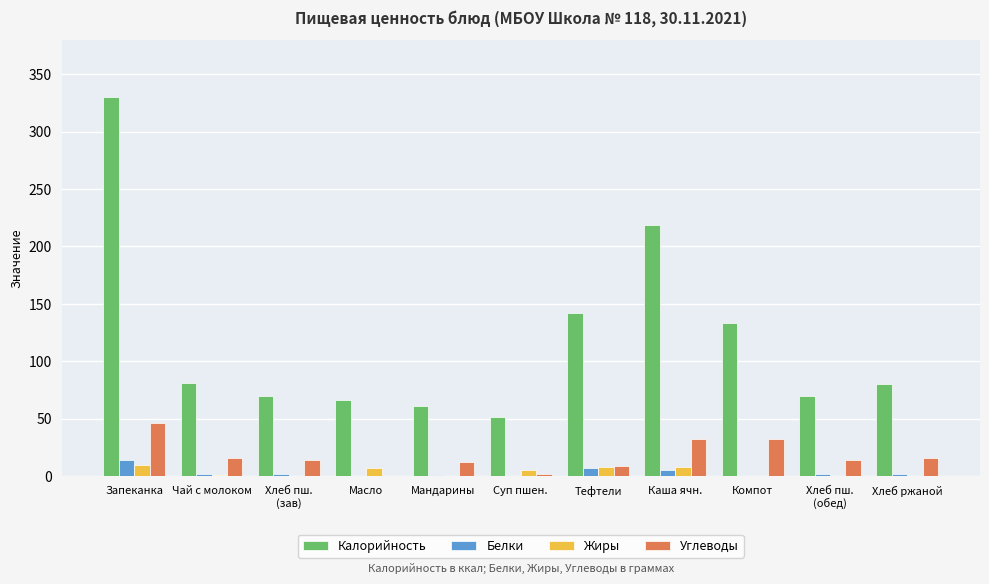

What is the sum of all Белки values?

35